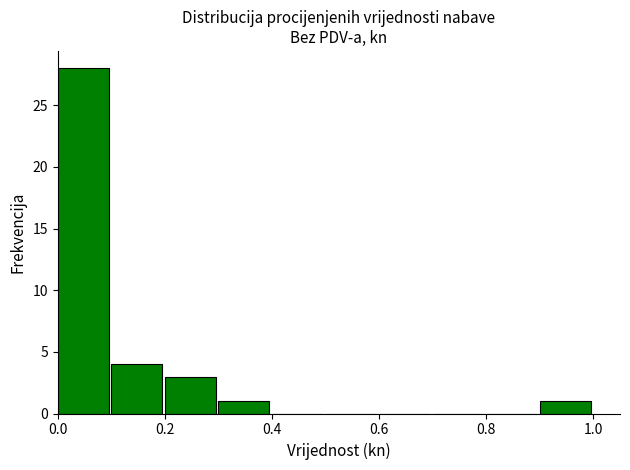

Reading left to right, list every bar in this chart as the range it spans on the x-axis followed by its height. The values are not printed on the chart, so give them approximately, as read against the axis.

0.0 to 0.1: 28
0.1 to 0.2: 4
0.2 to 0.3: 3
0.3 to 0.4: 1
0.4 to 0.5: 0
0.5 to 0.6: 0
0.6 to 0.7: 0
0.7 to 0.8: 0
0.8 to 0.9: 0
0.9 to 1.0: 1